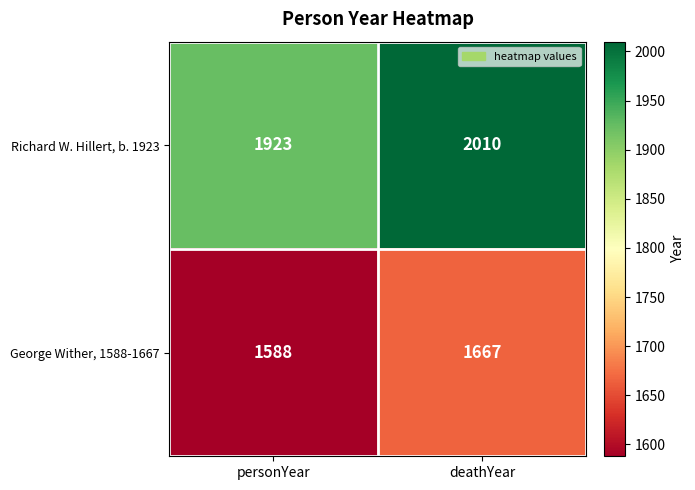

What is the sum of all George Wither, 1588-1667 values?

3255